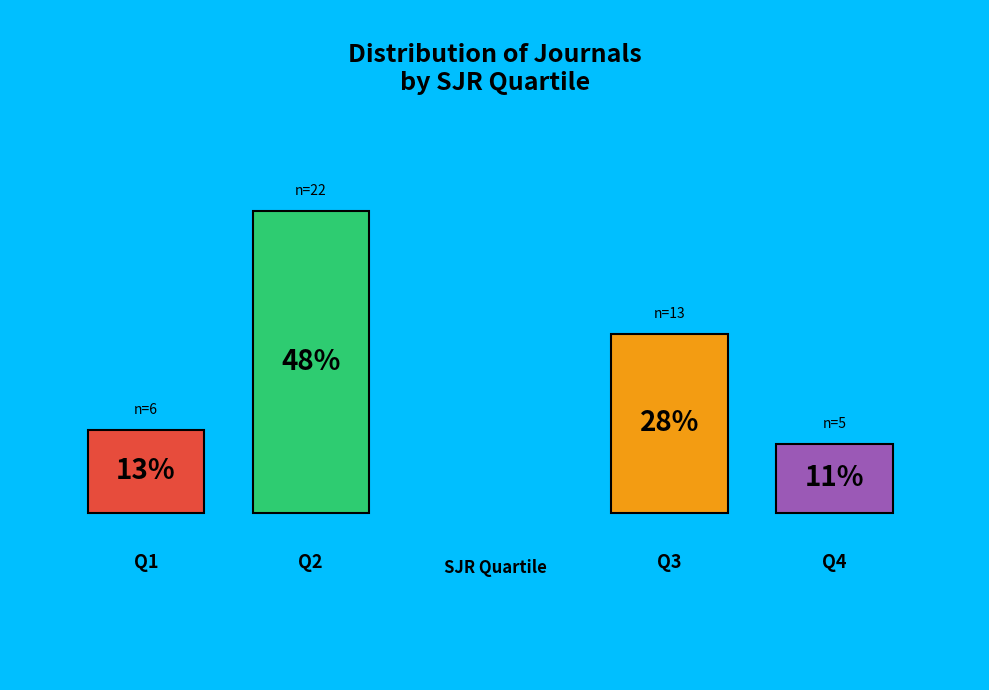

Which category has the biggest portion of the pie?

Q2